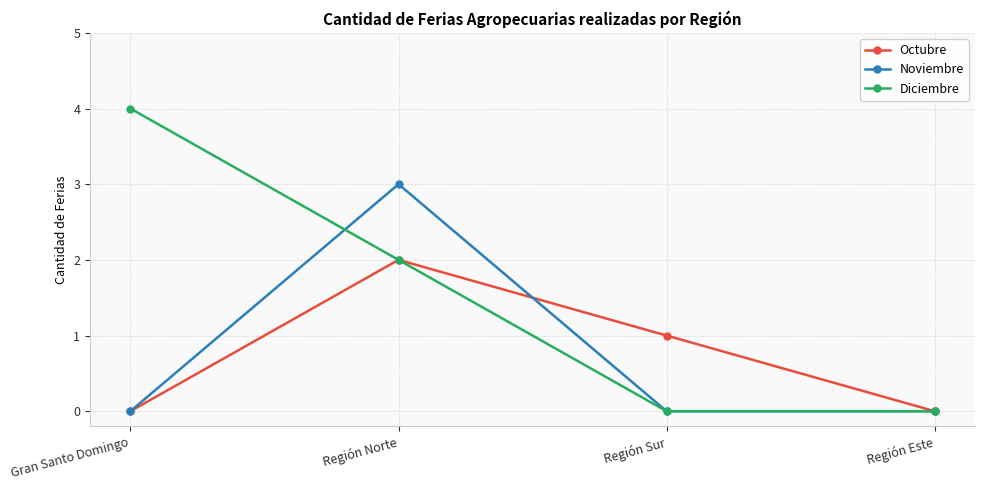

Is it true that Noviembre equals 0 at Región Este?

True